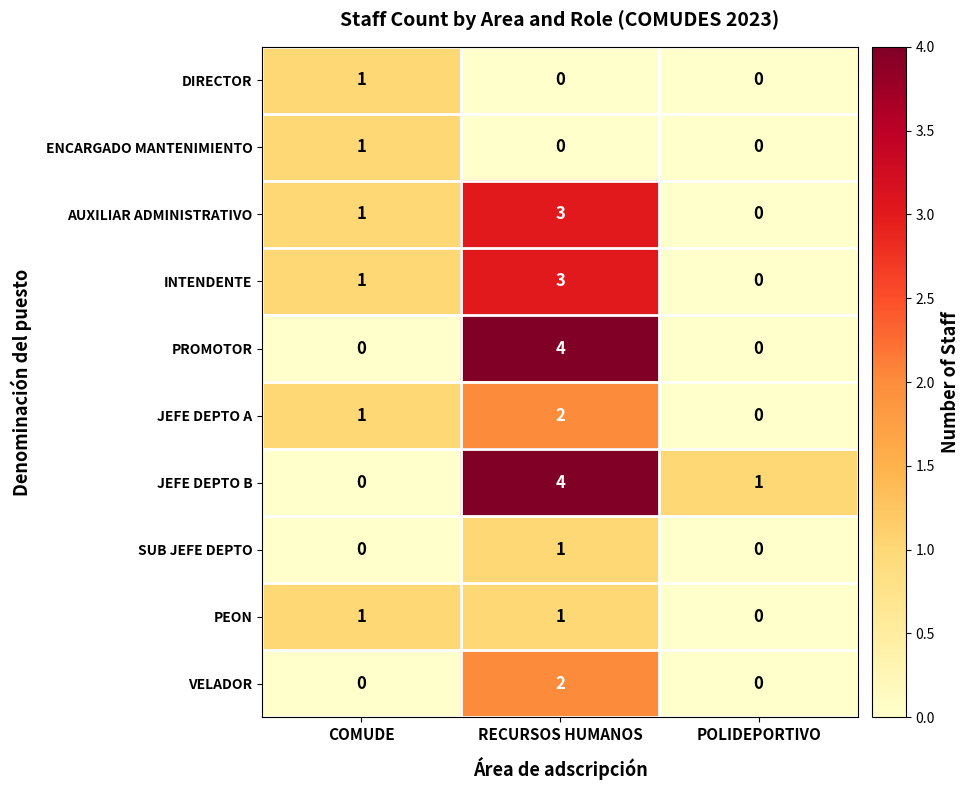

What is the spread (max minus min) of values at RECURSOS HUMANOS?

4